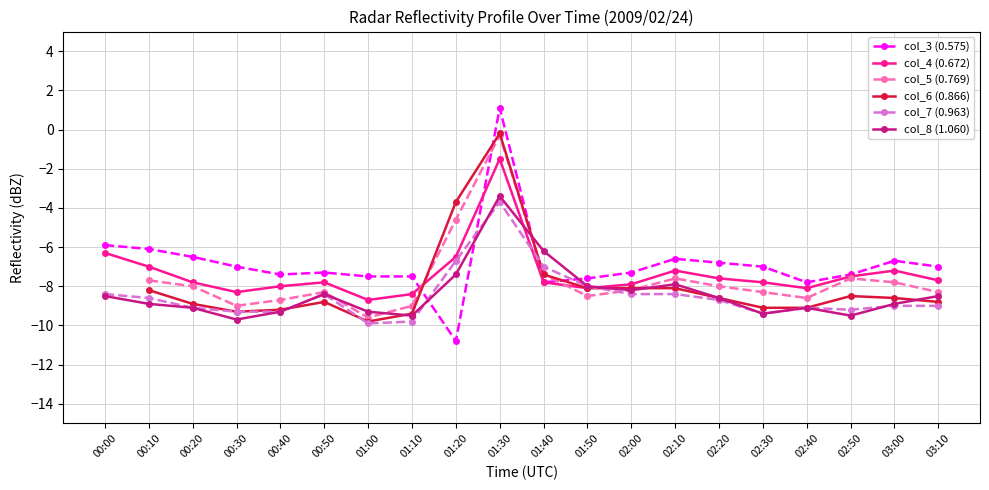

Where is the first local maximum for col_3 (0.575)?

00:50